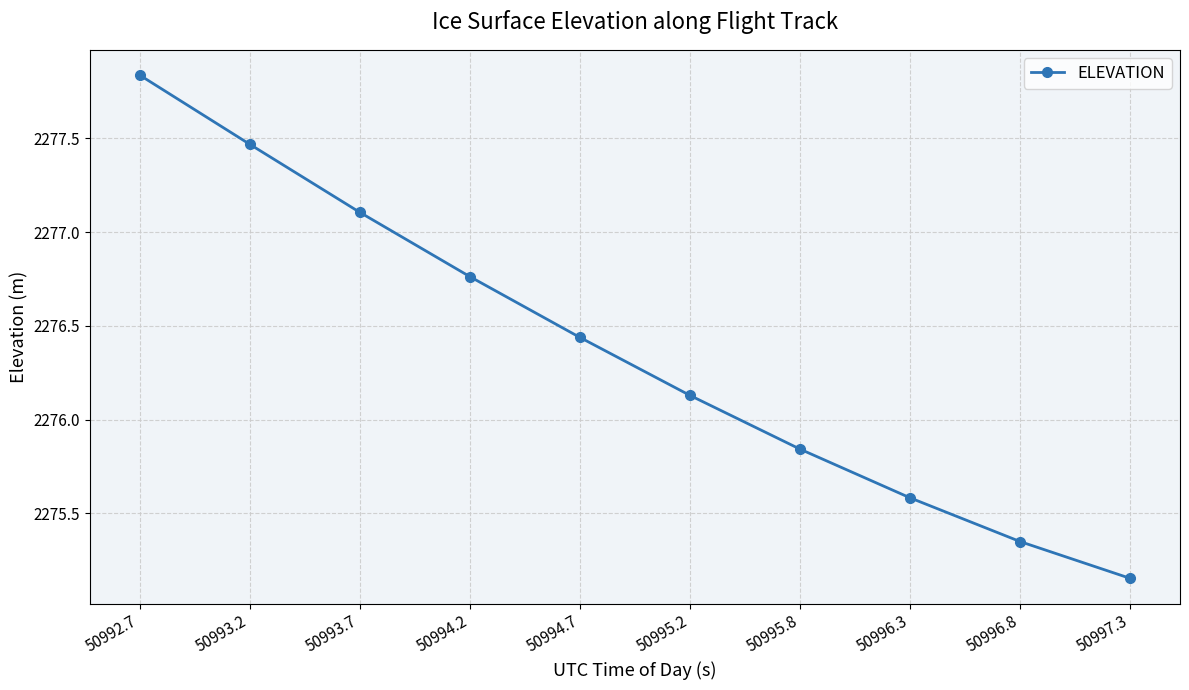

Does the chart have visible grid lines?

Yes